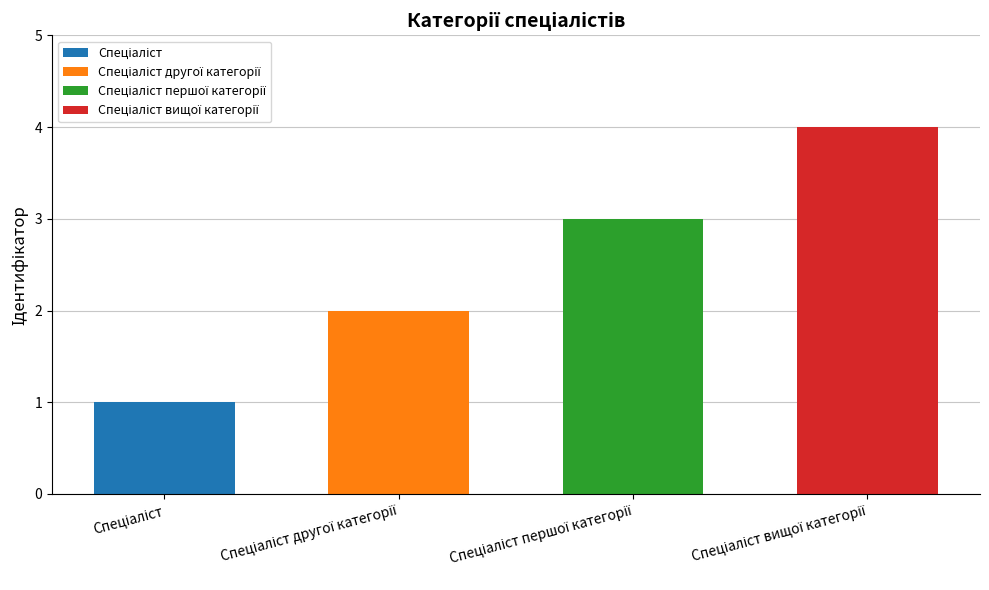

The chart shows a value of 1 at Спеціаліст. True or false?

False